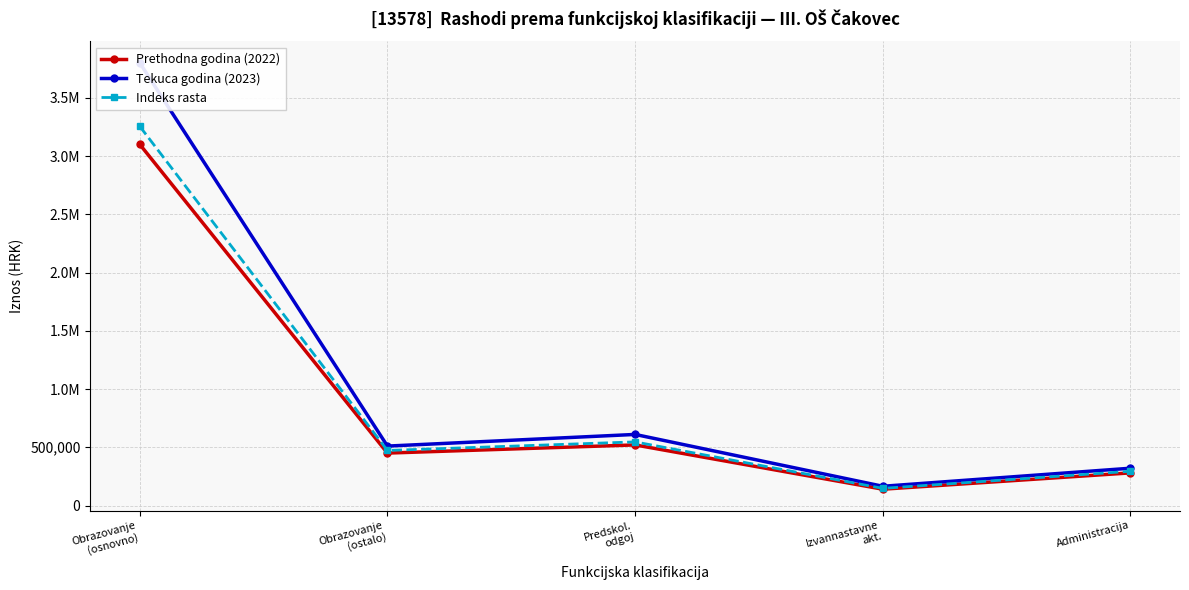

What is the sum of the Tekuca godina (2023) values at Obrazovanje
(osnovno) and Obrazovanje
(ostalo)?

4310000